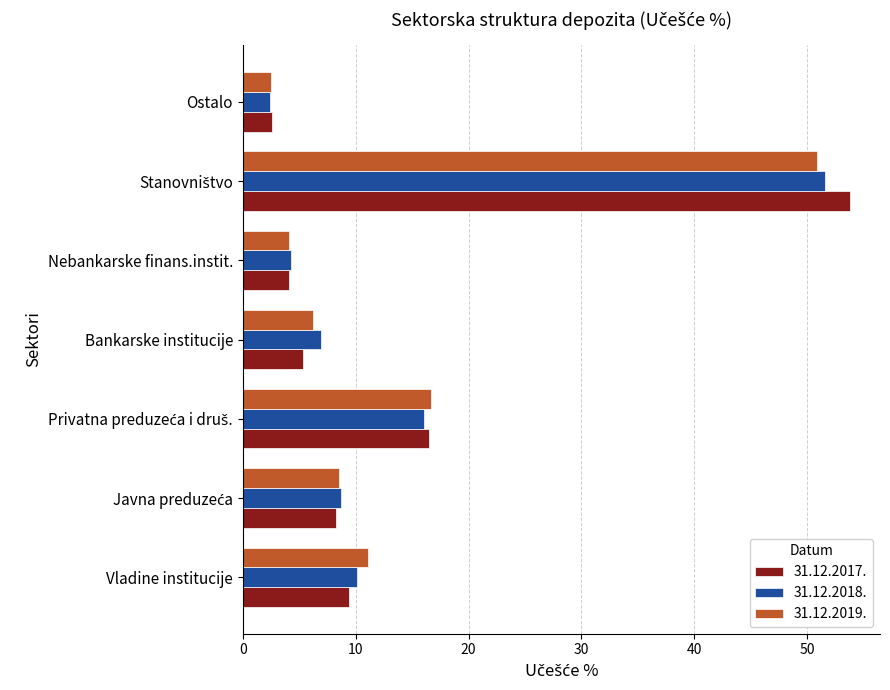

Which series has the largest range (max minus min)?

31.12.2017.